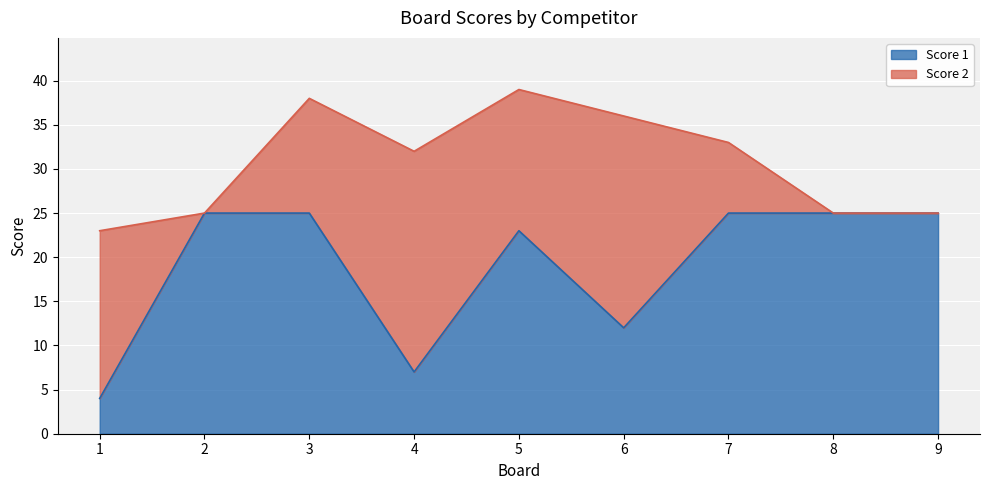

Reading right to left, extract all data points from this chart.

25	25	25	12	23	7	25	25	4